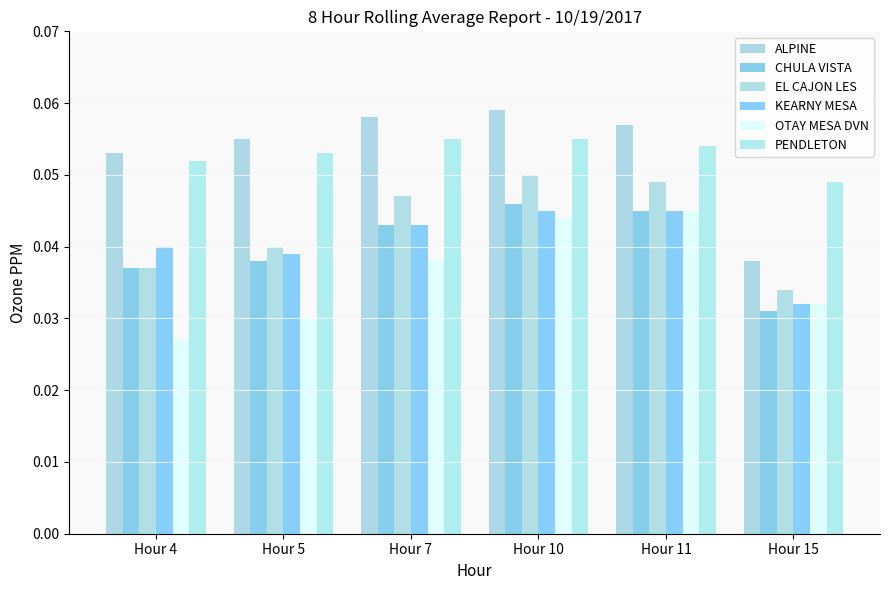

True or false: CHULA VISTA has a value of 0.1 at Hour 10.

False